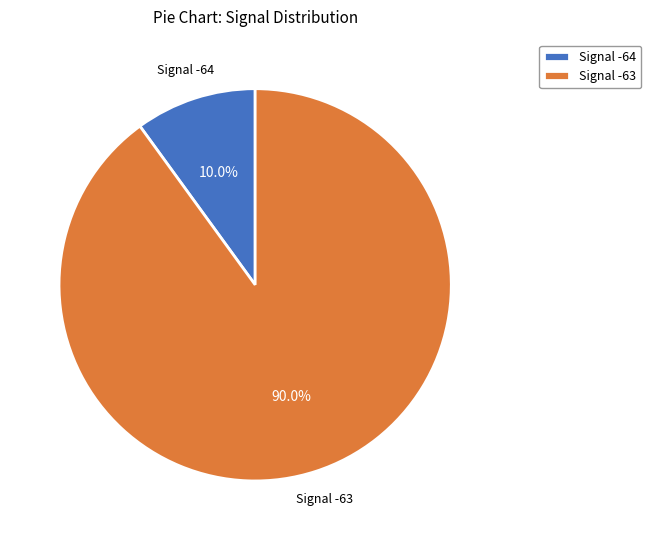

Which slice is the largest?

Signal -63